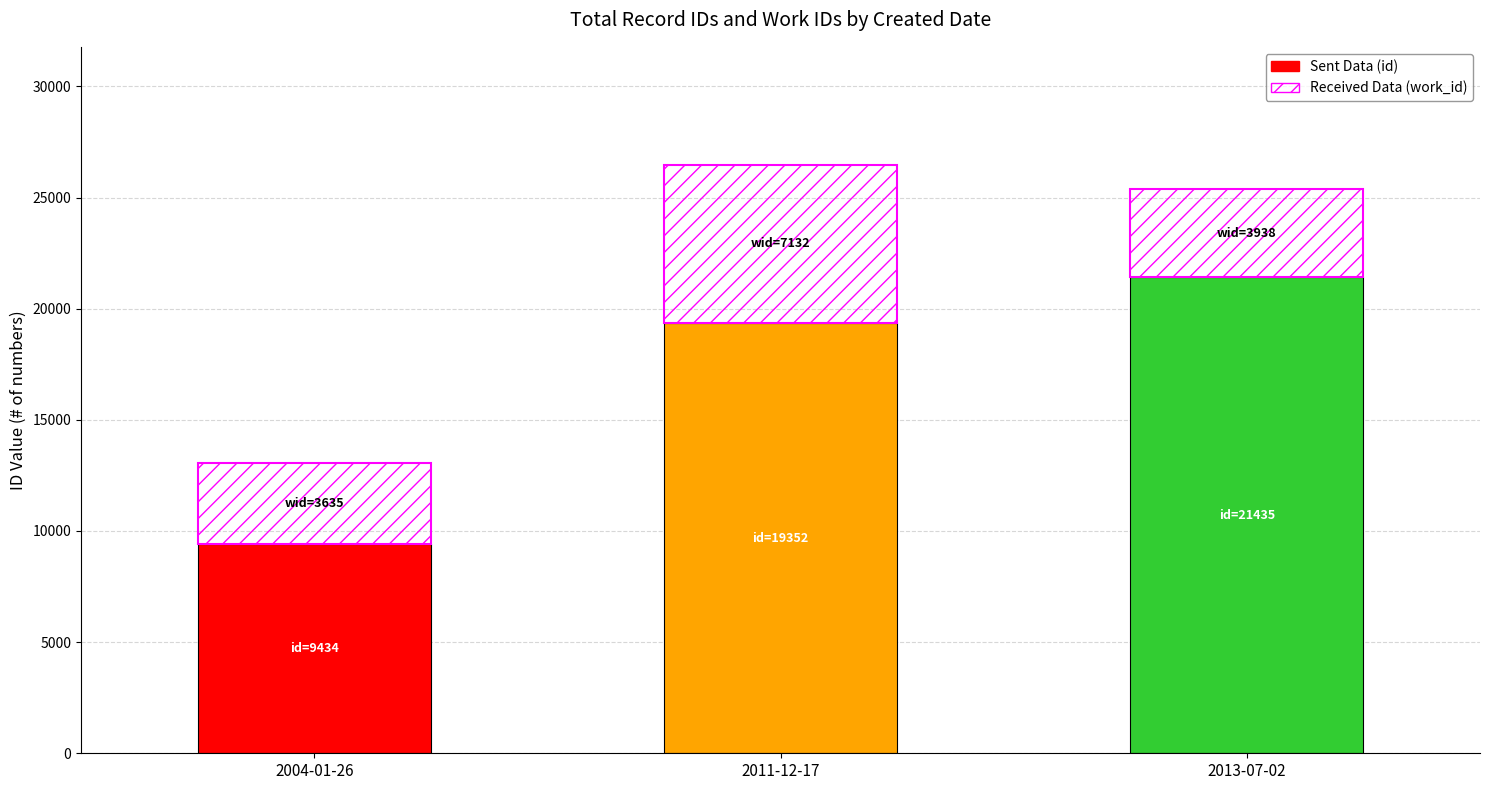

What is the total value across all series at 2004-01-26?

13069